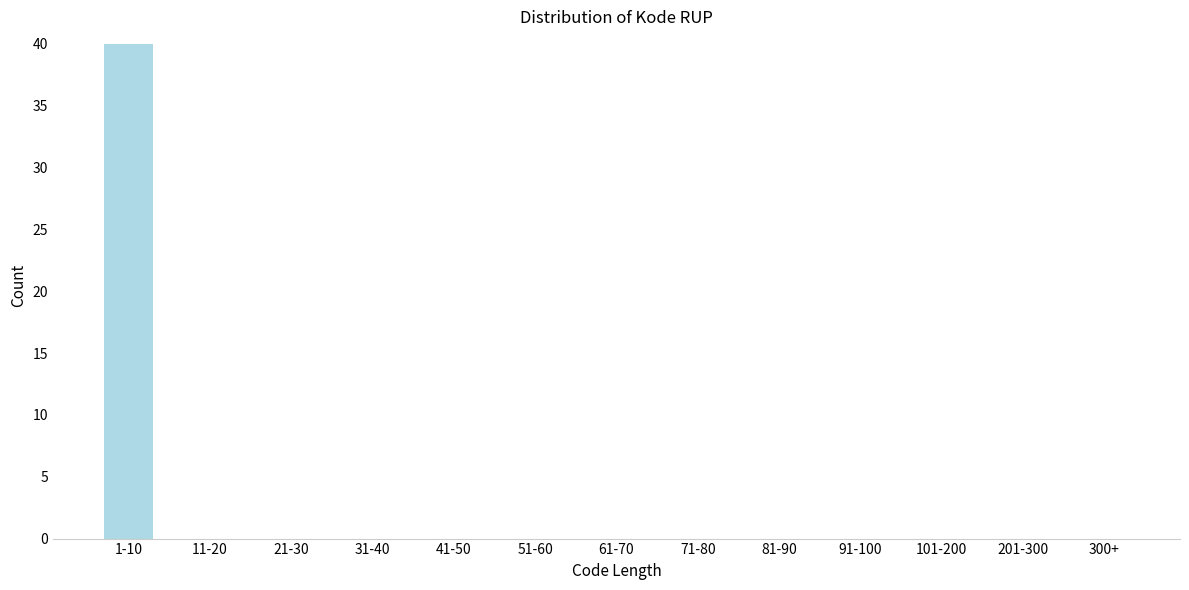

Reading left to right, what are all the values shown in this chart?

1-10=40	11-20=0	21-30=0	31-40=0	41-50=0	51-60=0	61-70=0	71-80=0	81-90=0	91-100=0	101-200=0	201-300=0	300+=0